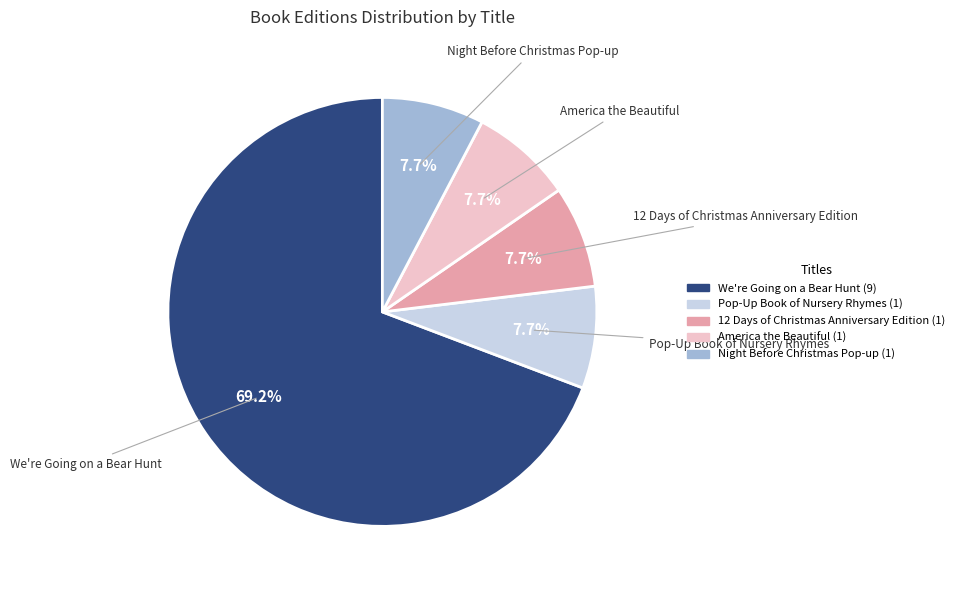

Is the sum of Night Before Christmas Pop-up and We're Going on a Bear Hunt greater than half?

Yes